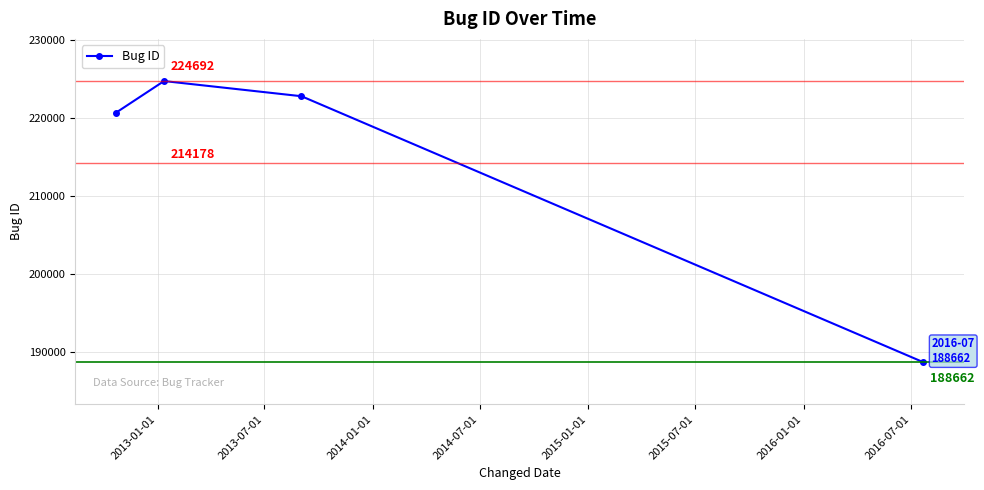

What is the value of the 1st point from the left?

220610